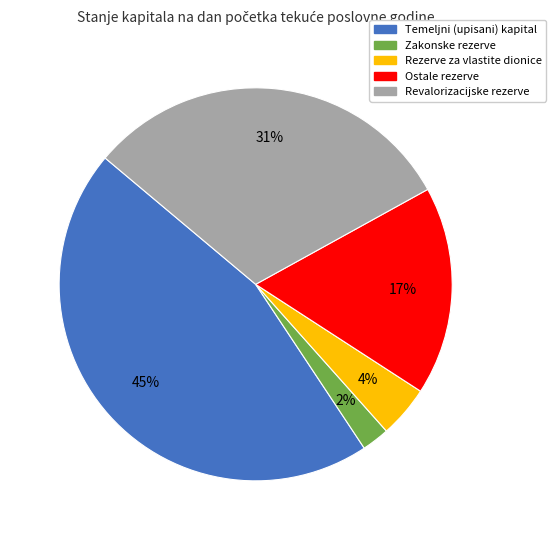

Is the sum of Temeljni (upisani) kapital and Ostale rezerve greater than half?

Yes